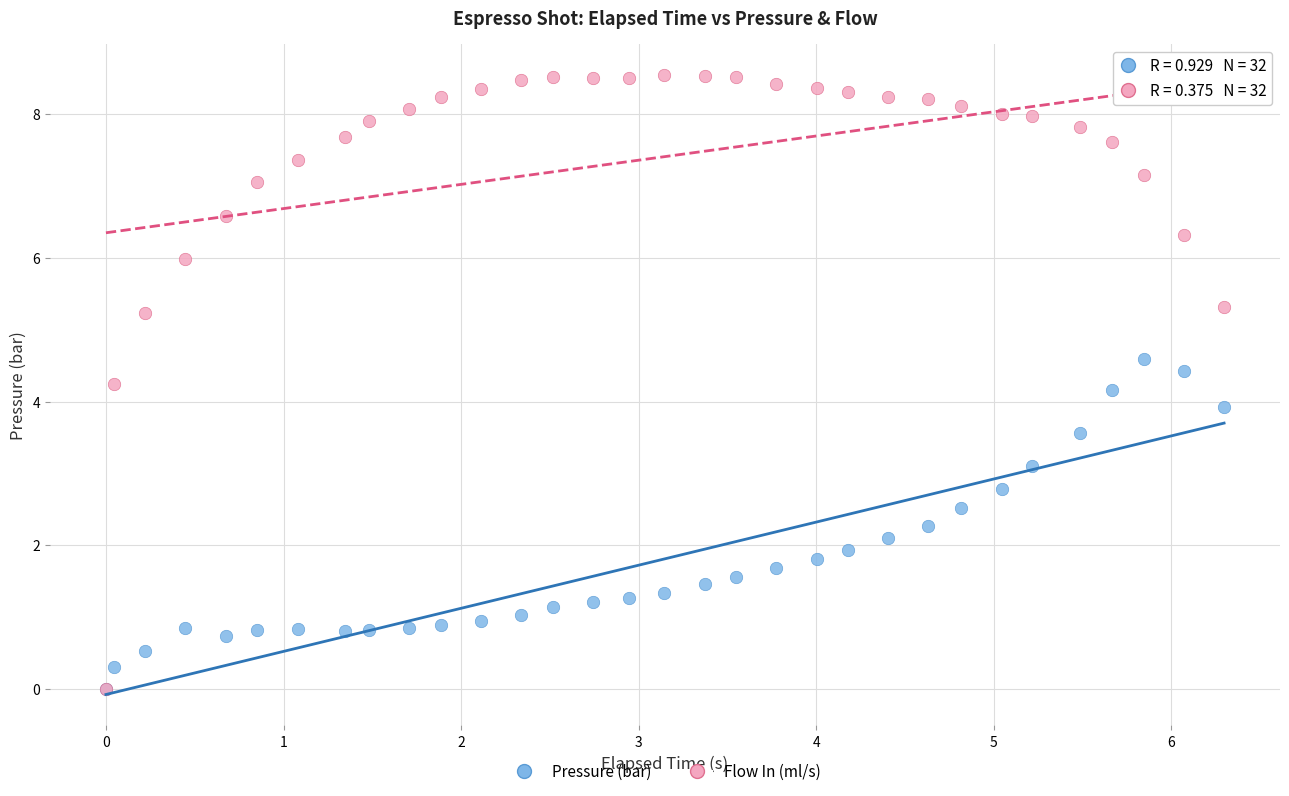

What are all the series names shown in the legend?

Pressure (bar), Flow In (ml/s)